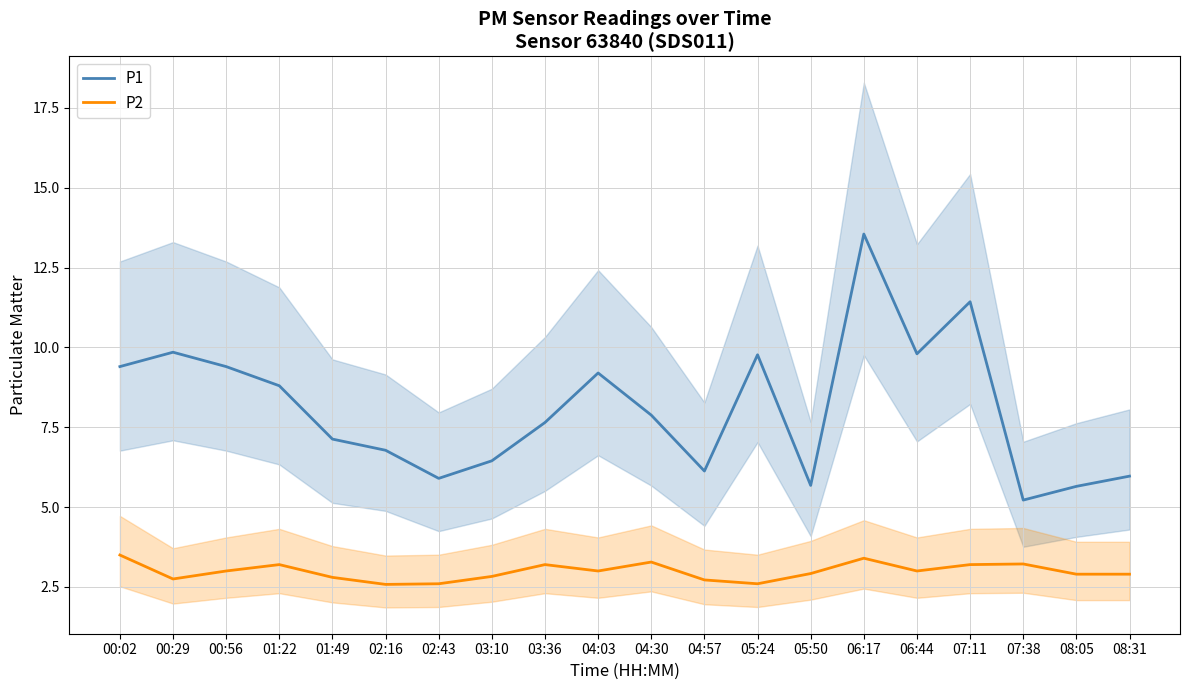

What is the difference between the P2 values at 04:57 and 03:10?

0.1